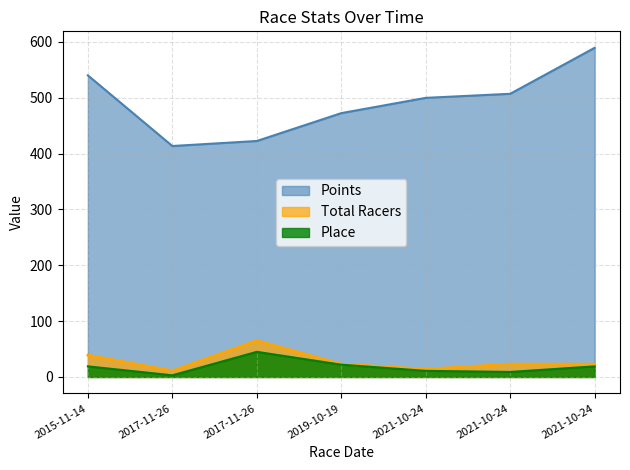

Rank the series by their maximum value, from lowest to highest.

Place, Total Racers, Points